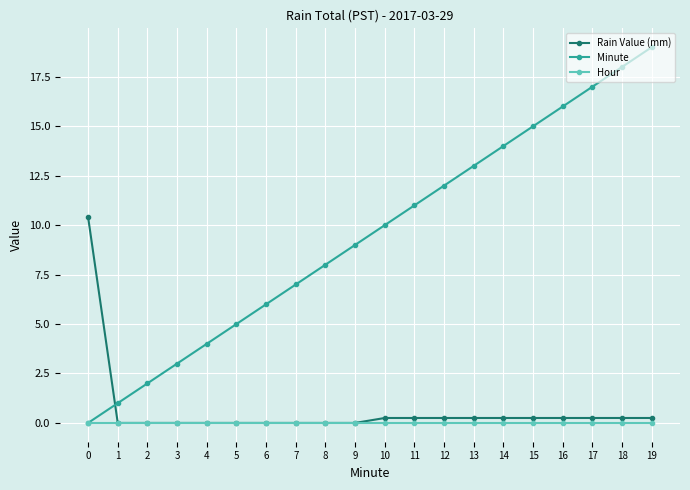

What is the value of the Minute point at the 6th from the left?

5.0